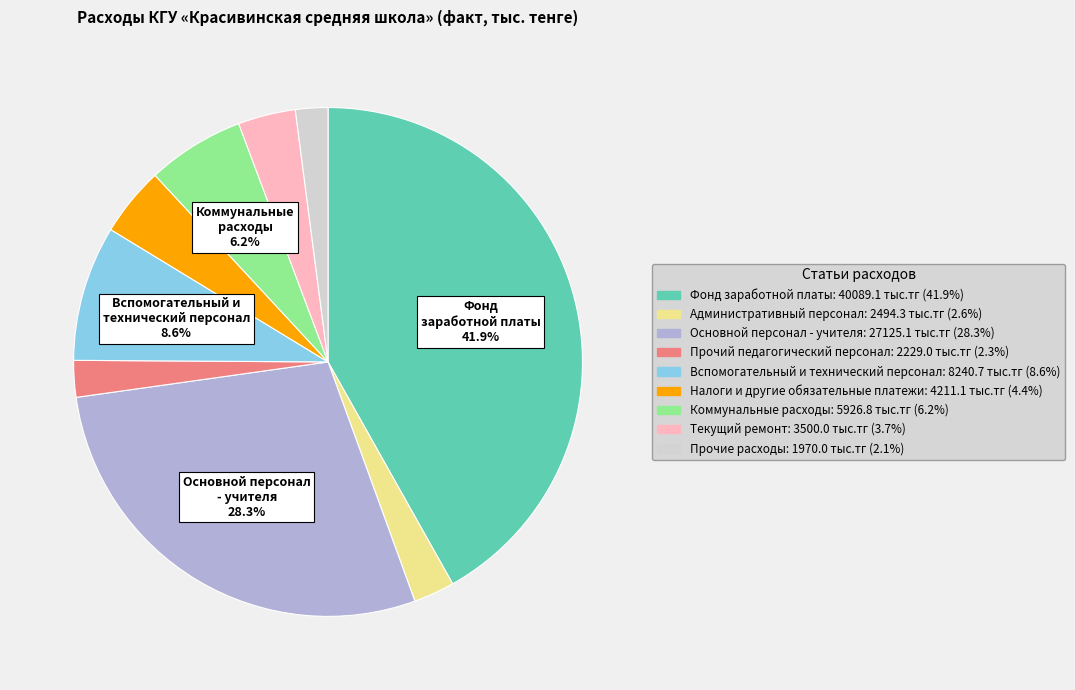

Is there a majority slice in this chart?

No